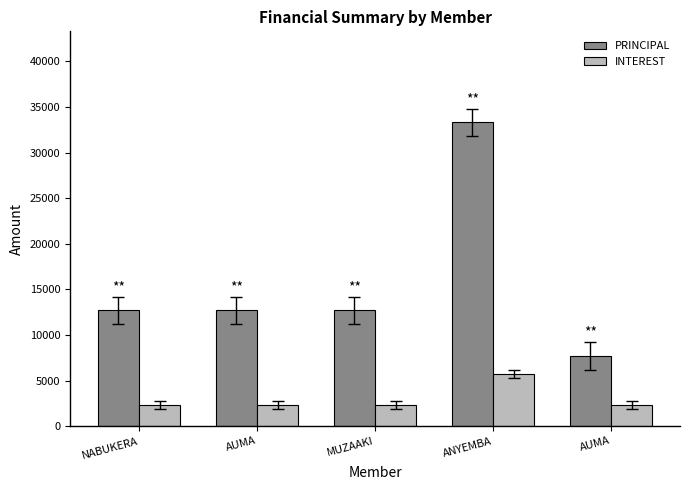

What is the spread (max minus min) of values at ANYEMBA?

27600